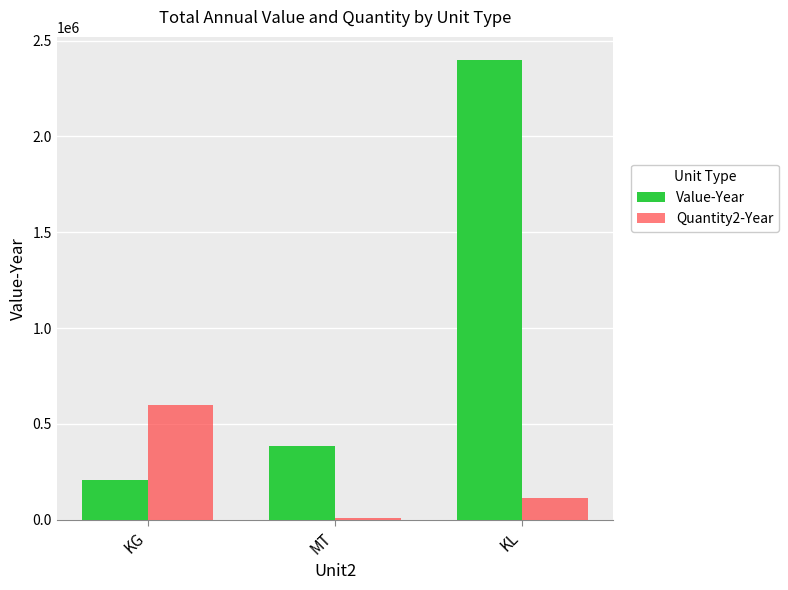

At how many categories does at least one series exceed 574396?

2